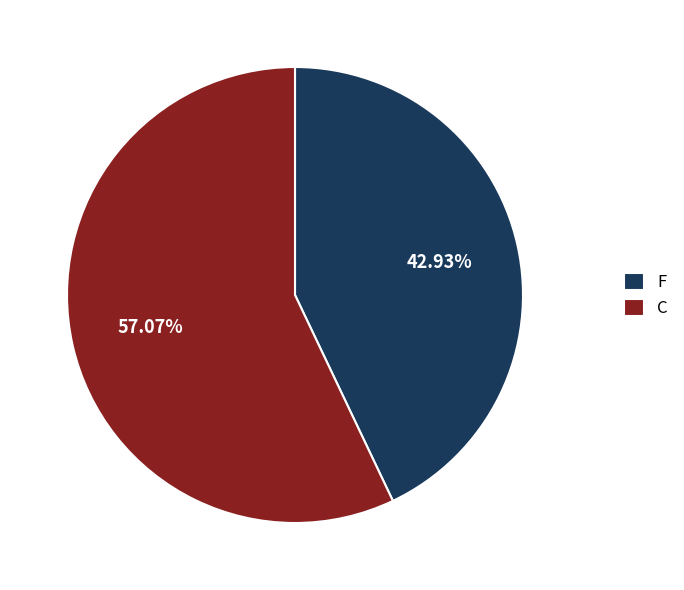

How many segments does this pie chart have?

2